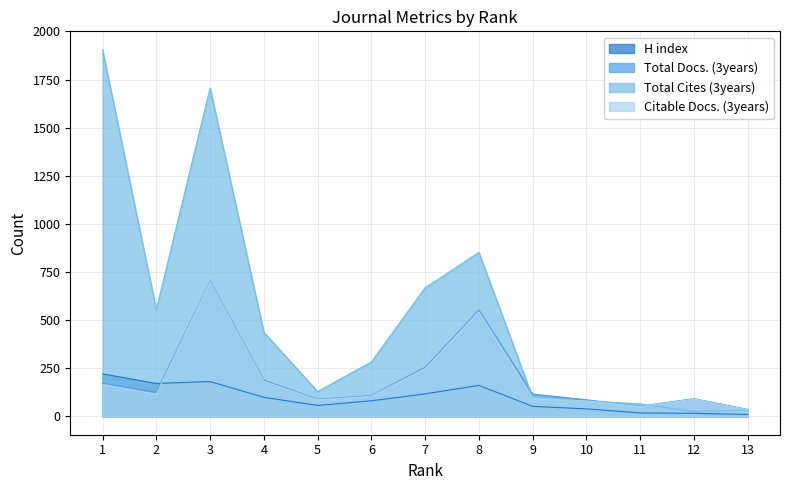

What is the difference between the maximum and second lowest values in the Citable Docs. (3years) series?

647